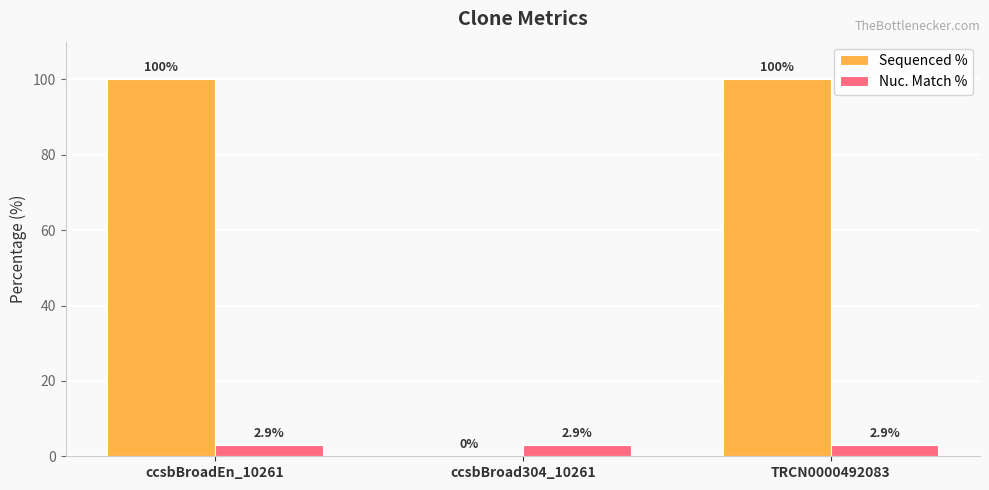

What is the sum of the Sequenced % values at ccsbBroad304_10261 and ccsbBroadEn_10261?

100.0